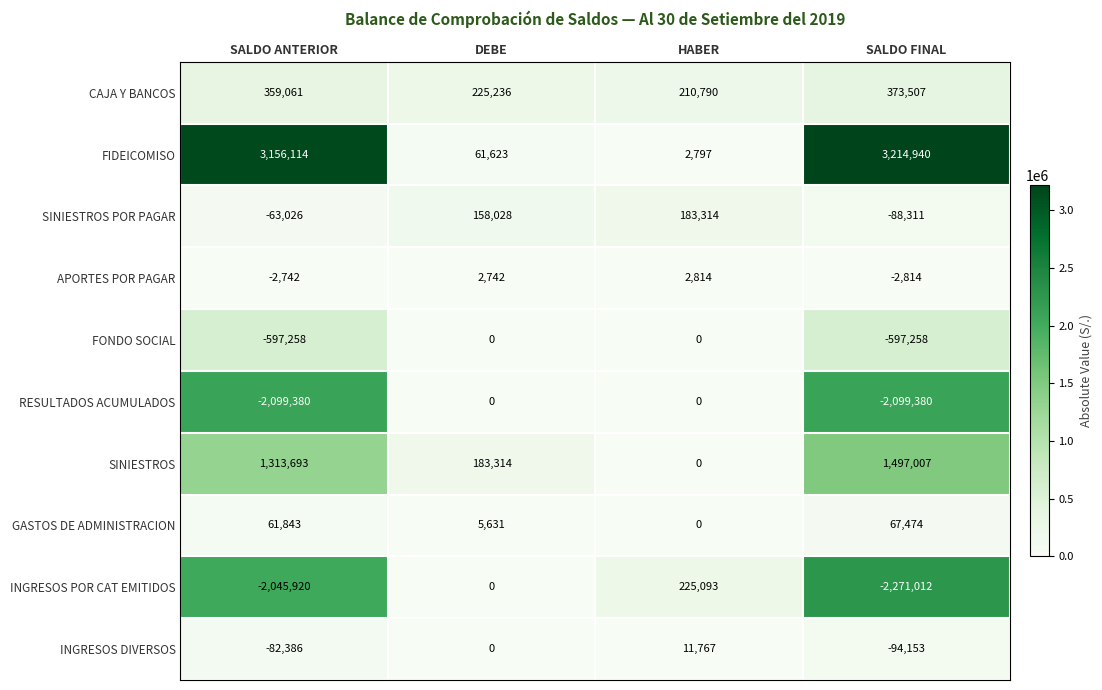

Is it true that SINIESTROS POR PAGAR equals 183314 at HABER?

True